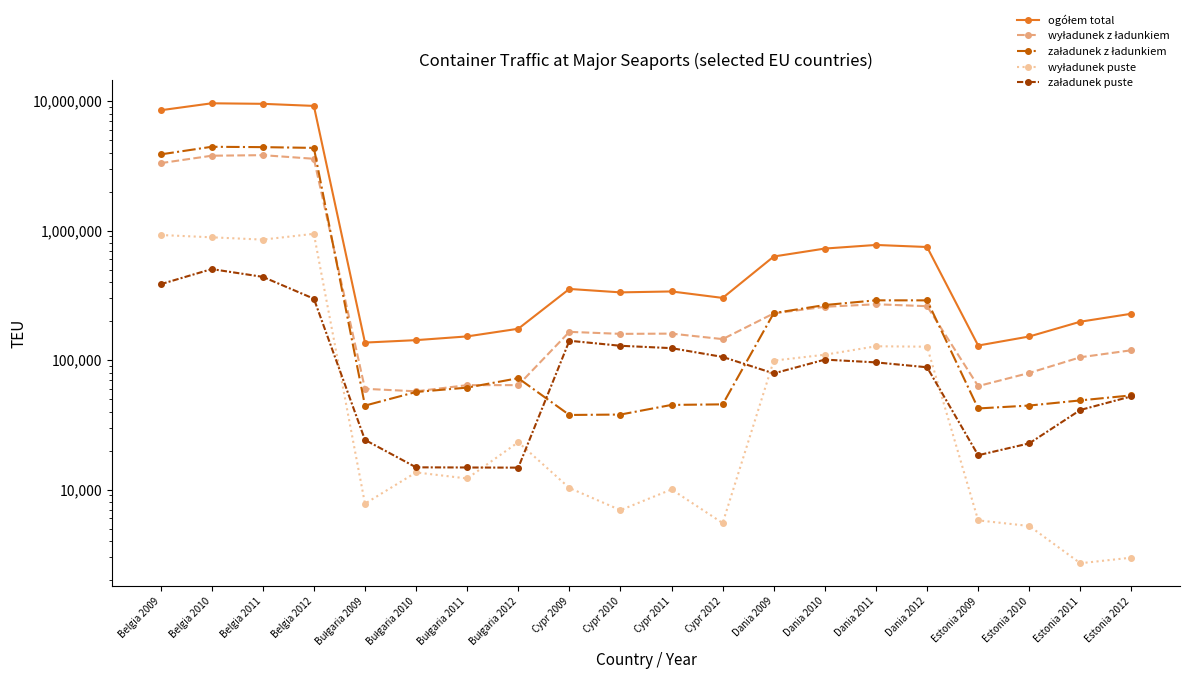

What is the difference between the ogółem total values at Dania 2012 and Bułgaria 2009?

609498